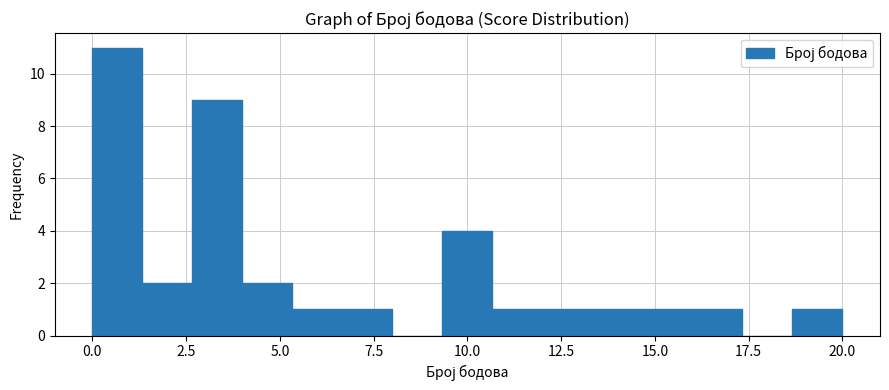

Read against the x-axis, roughly where is the centre of the tallest bar?

0.5